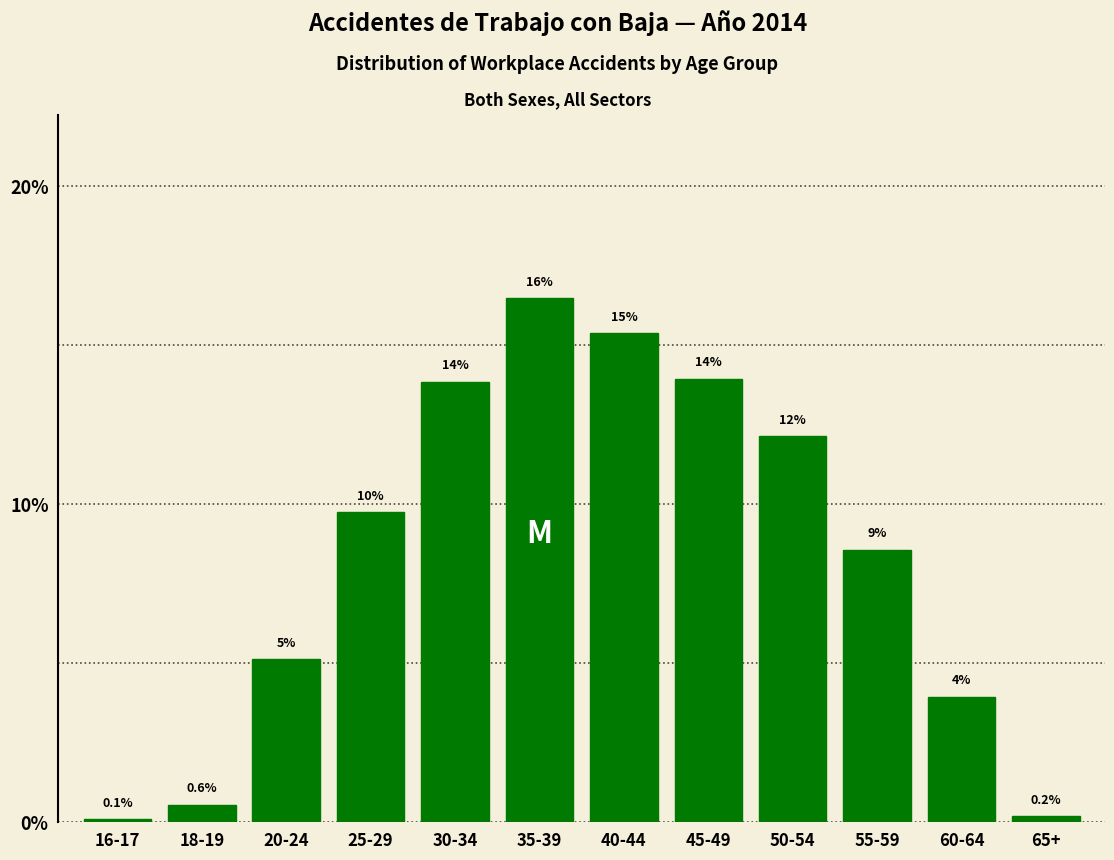

How many bars are there in total?

12